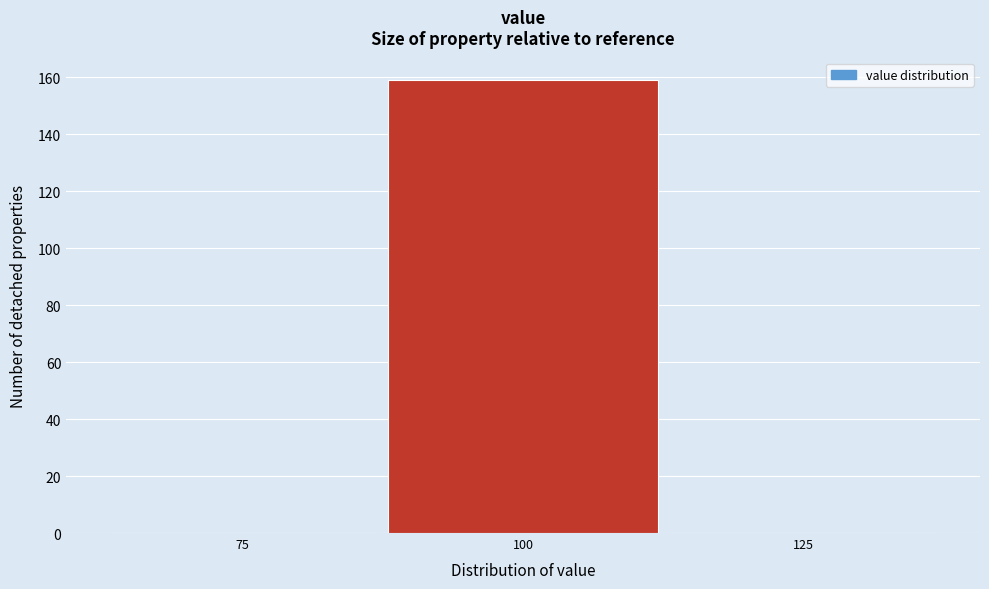

Reading left to right, list every bar in this chart as the range it spans on the x-axis followed by its height. Neither the bar edges nor the heights are printed on the chart, so give them approximately, as read against the axes.

62.5 to 87.5: 0
87.5 to 112.5: 160
112.5 to 137.5: 0